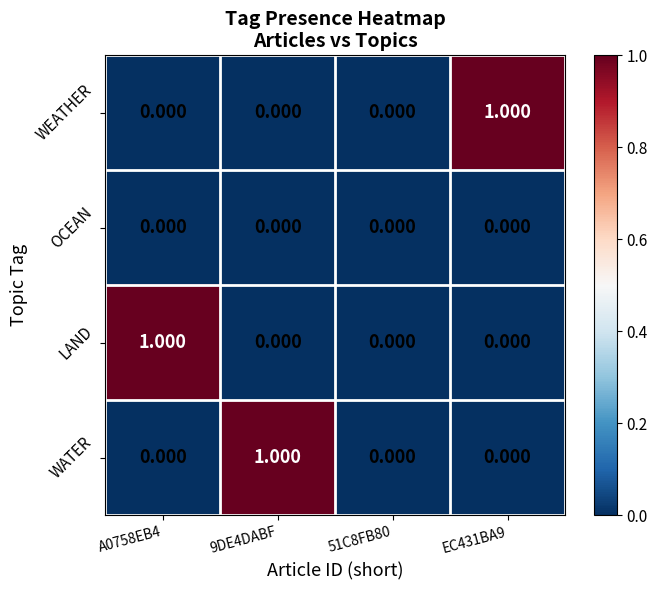

Between 51C8FB80 and EC431BA9, which series saw the biggest shift?

WEATHER